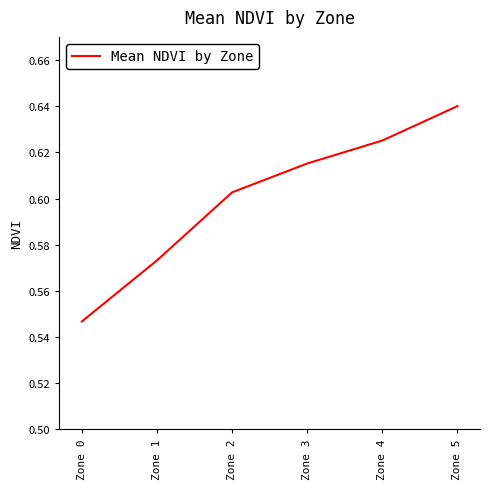

Which category has the lowest value across all series?

Zone 0